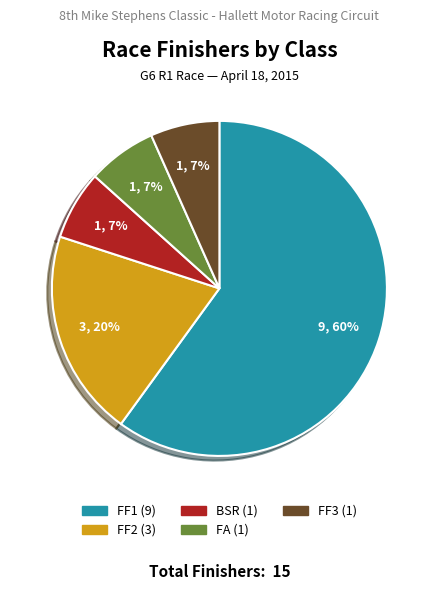

What is the largest slice in the pie chart?

FF1